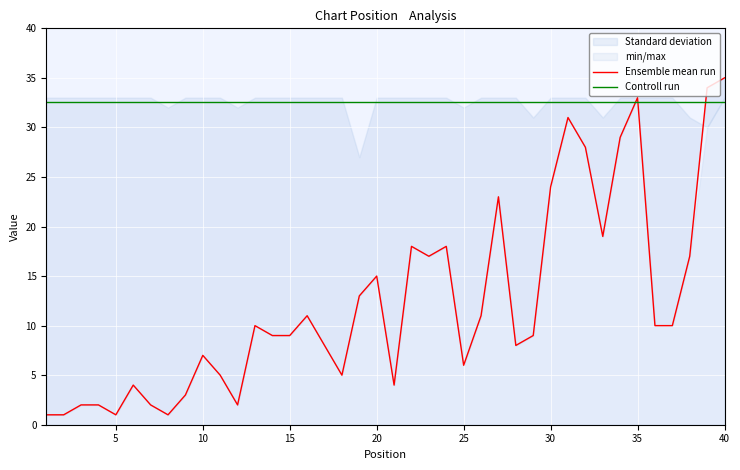

What is the greatest value displayed?

35.0